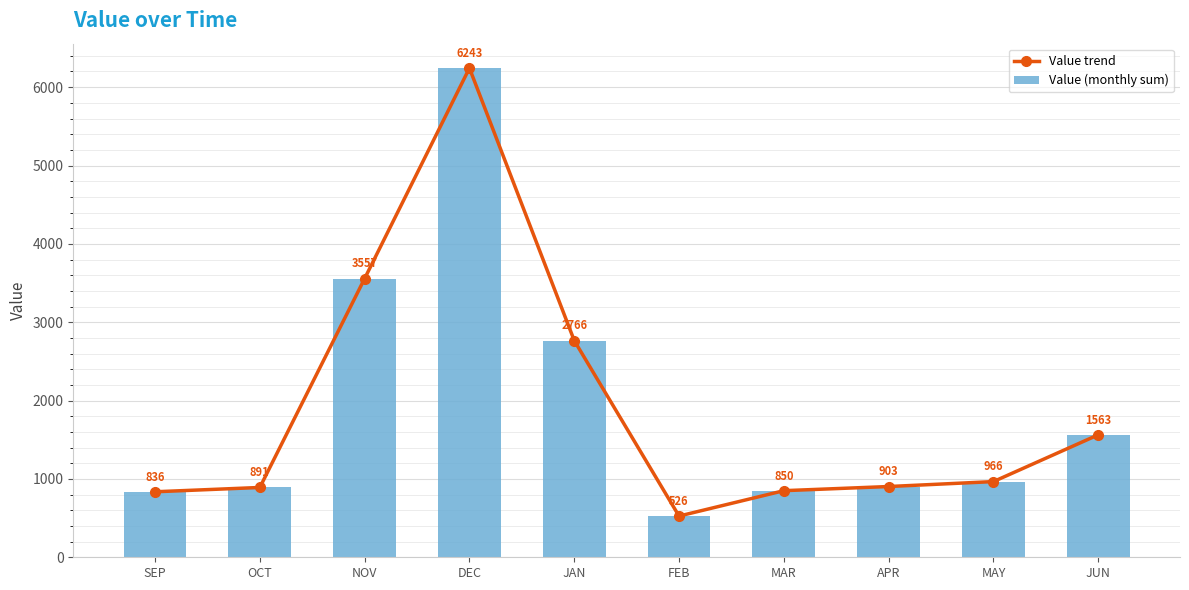

List the labels in order of Value (monthly sum) value, largest first.

DEC, NOV, JAN, JUN, MAY, APR, OCT, MAR, SEP, FEB